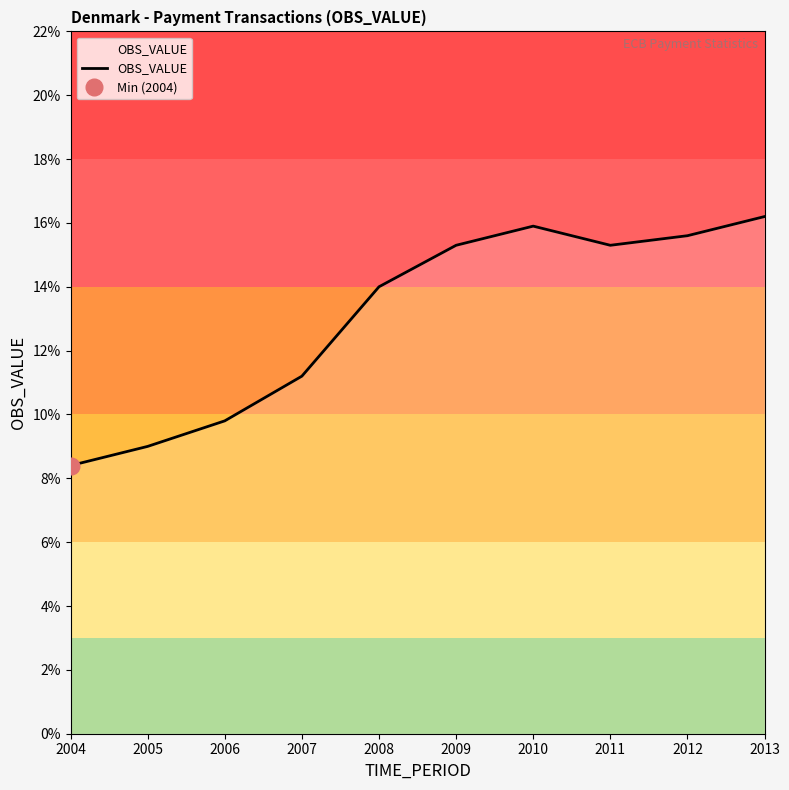

How many points are higher than both their immediate neighbors (excluding endpoints)?

1